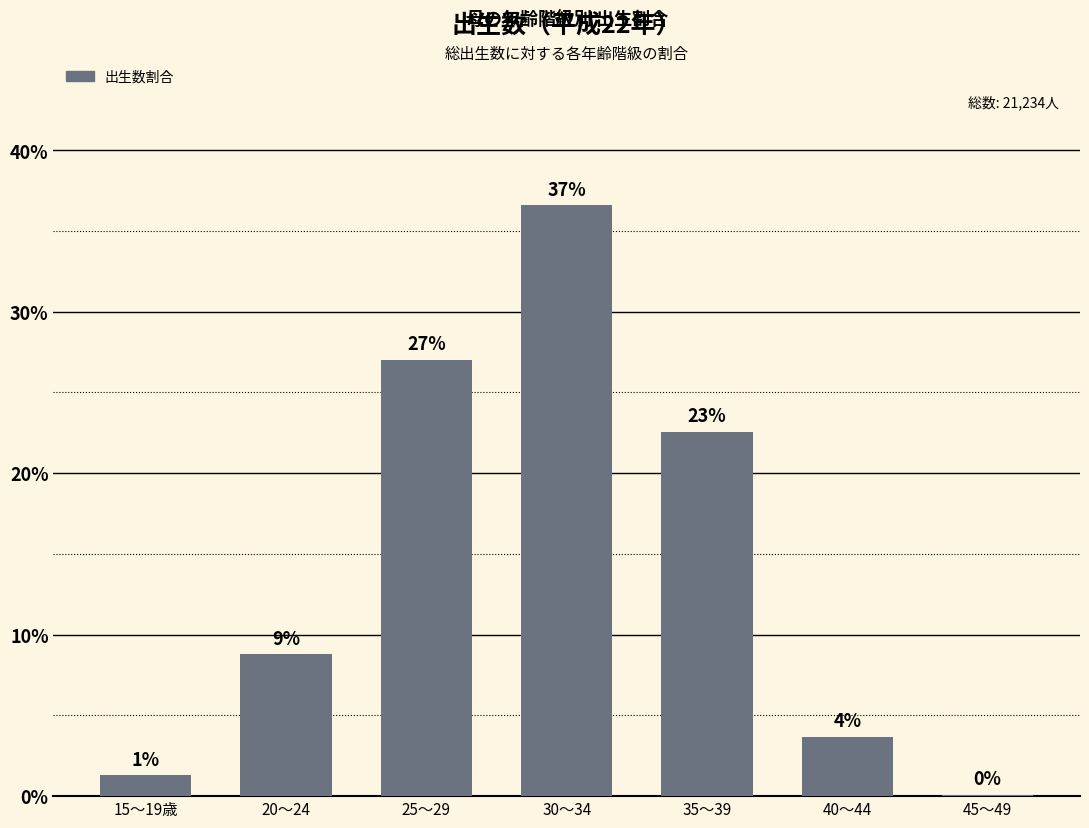

At which category does the chart reach its peak across all series?

30～34